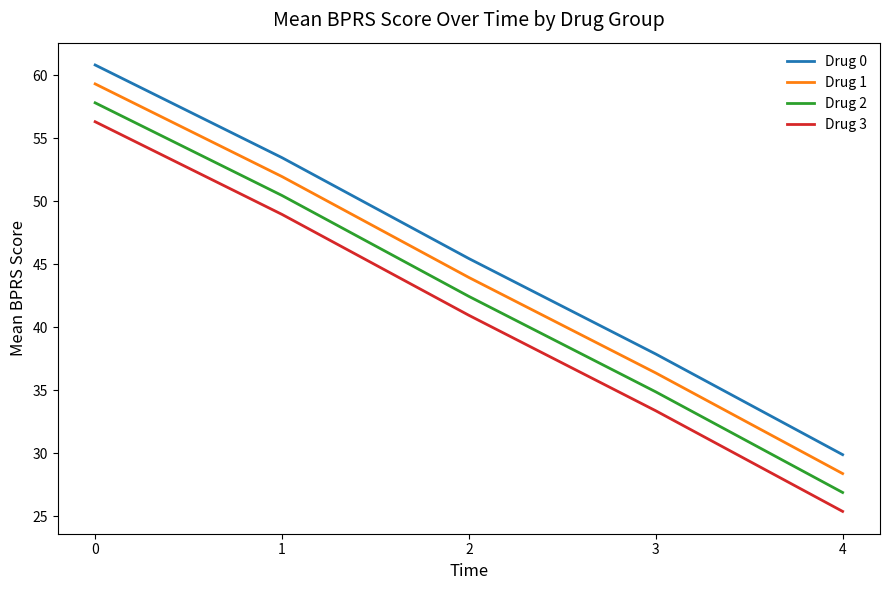

What is the sum of all Drug 1 values?

220.0